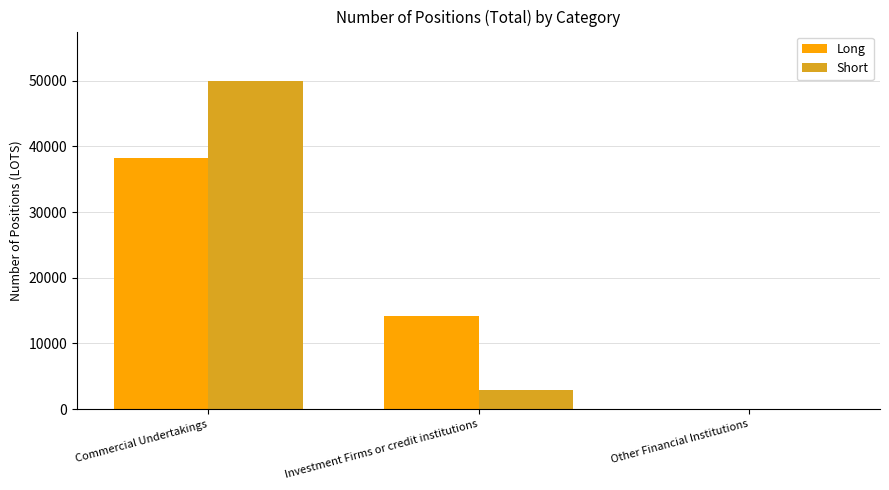

At which label is Long closest to 19133?

Investment Firms or credit institutions